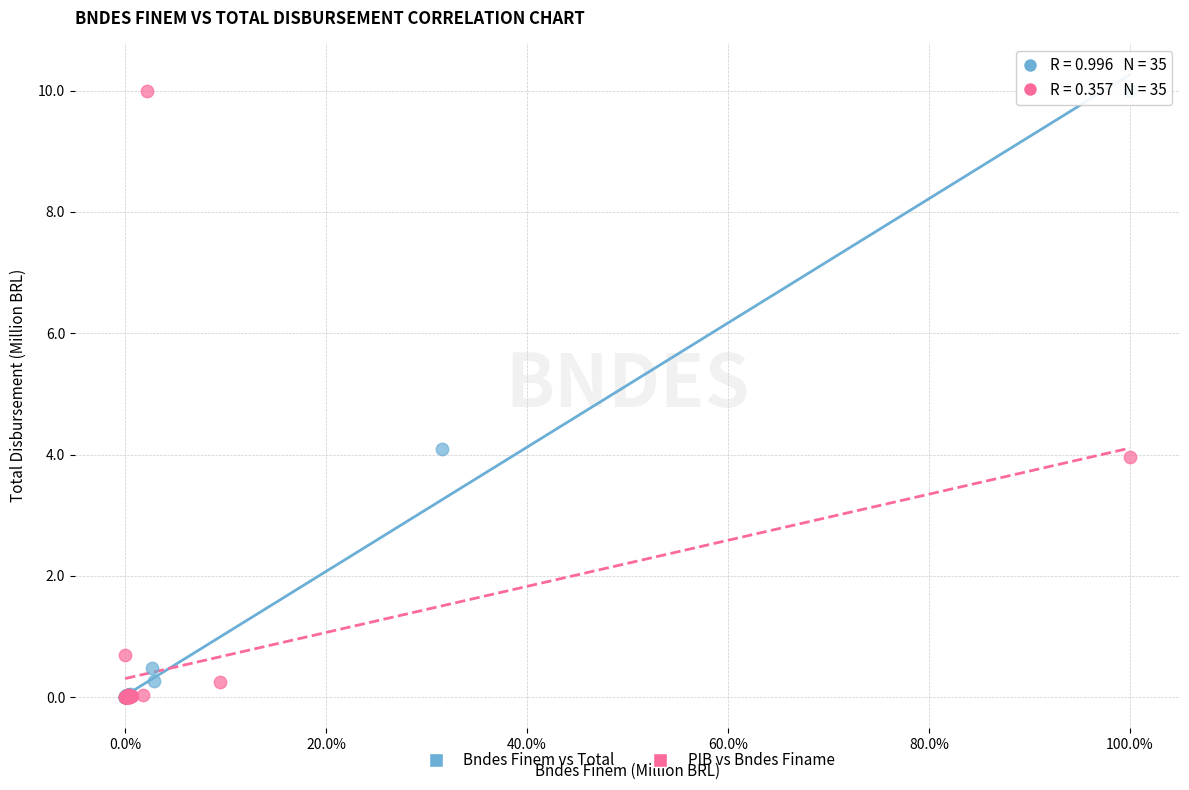

What are all the series names shown in the legend?

Bndes Finem vs Total, PIB vs Bndes Finame